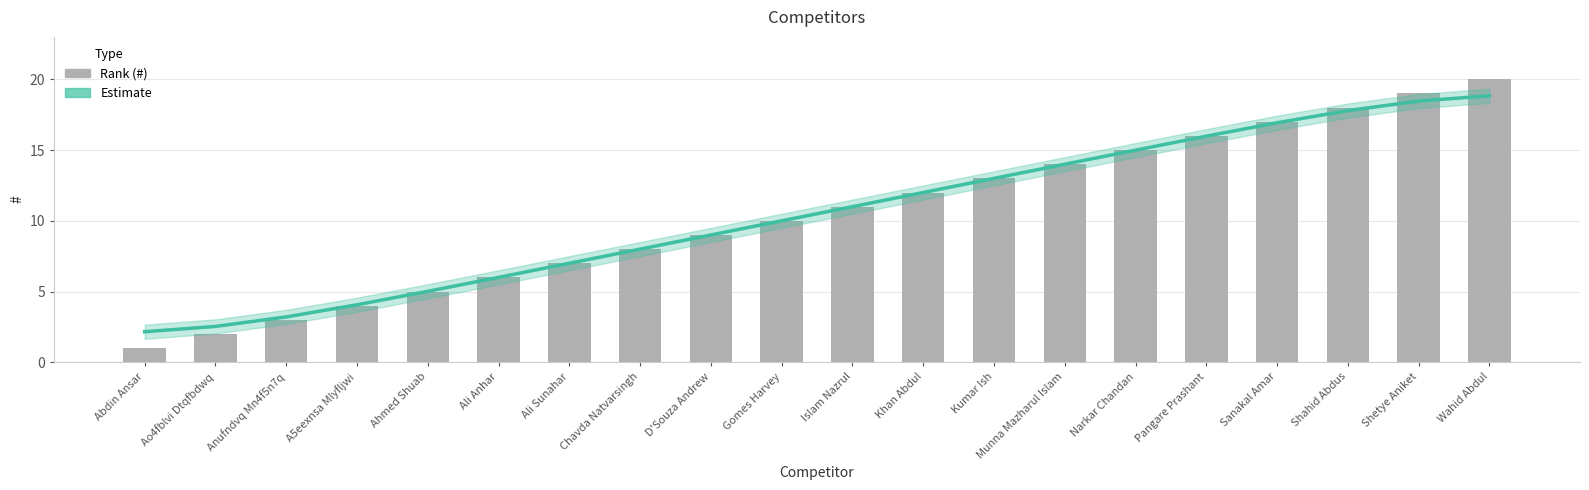

At which category is the sum across all series the highest?

Wahid Abdul